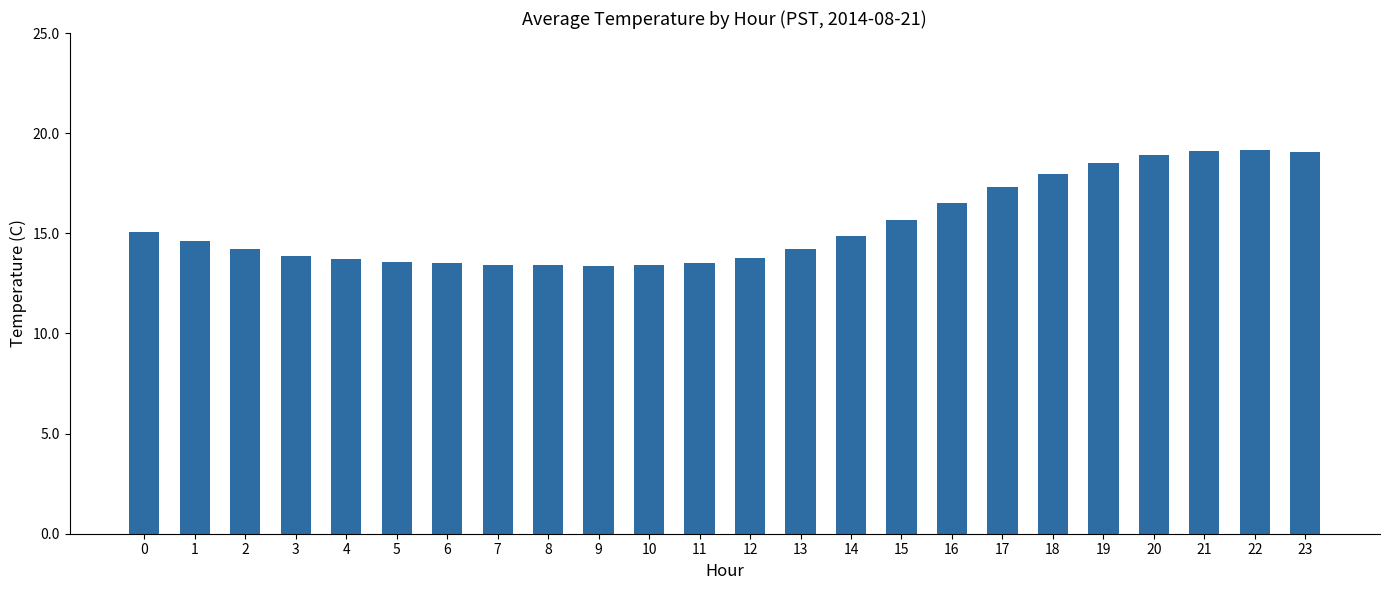

What is the greatest value displayed?

19.2